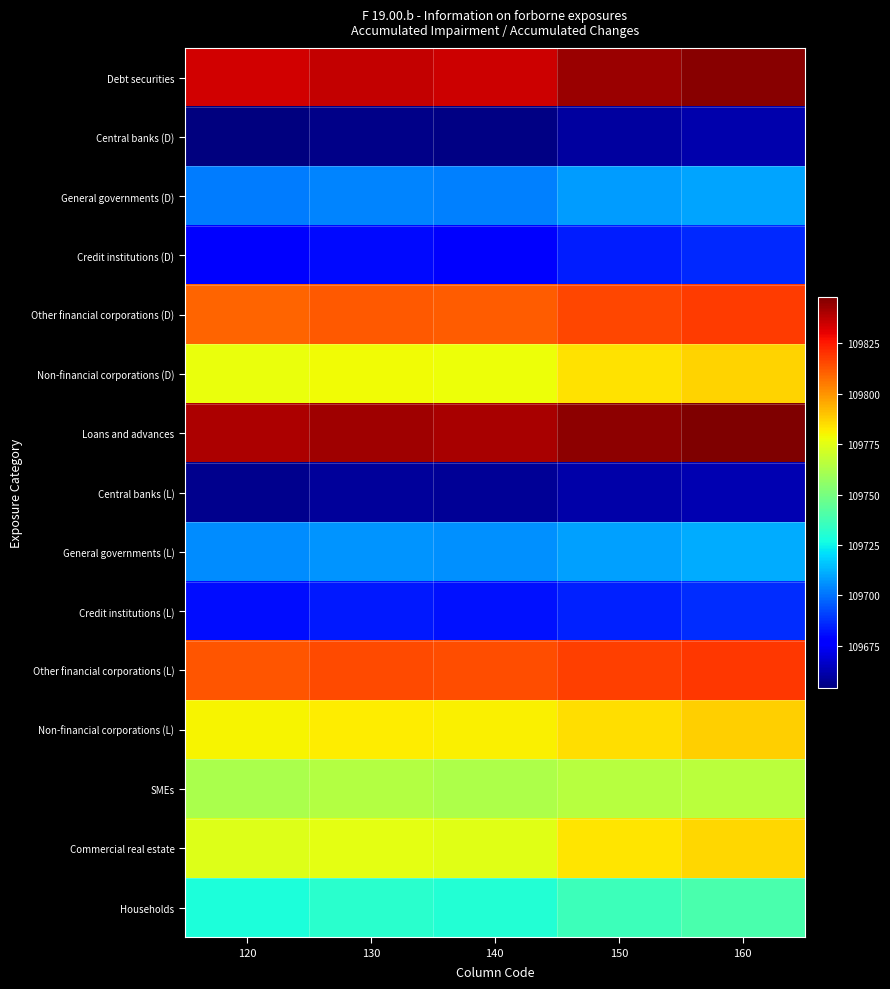

At 150, list the series in order from largest to smallest.

Loans and advances, Debt securities, Other financial corporations (L), Other financial corporations (D), Non-financial corporations (L), Non-financial corporations (D), Commercial real estate, SMEs, Households, General governments (L), General governments (D), Credit institutions (L), Credit institutions (D), Central banks (L), Central banks (D)